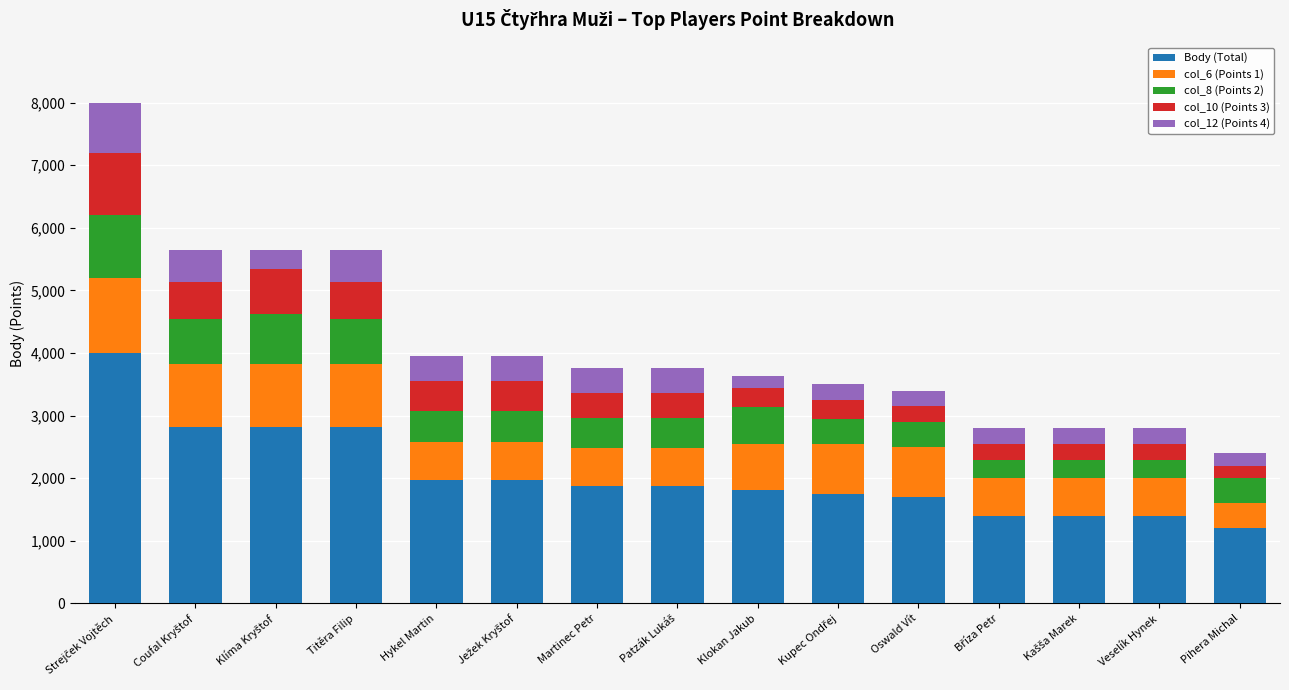

What is the approximate value of Body (Total) at Oswald Vít?

1700